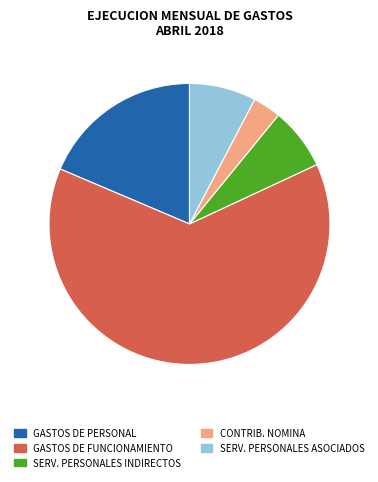

Does any single category account for the majority?

Yes